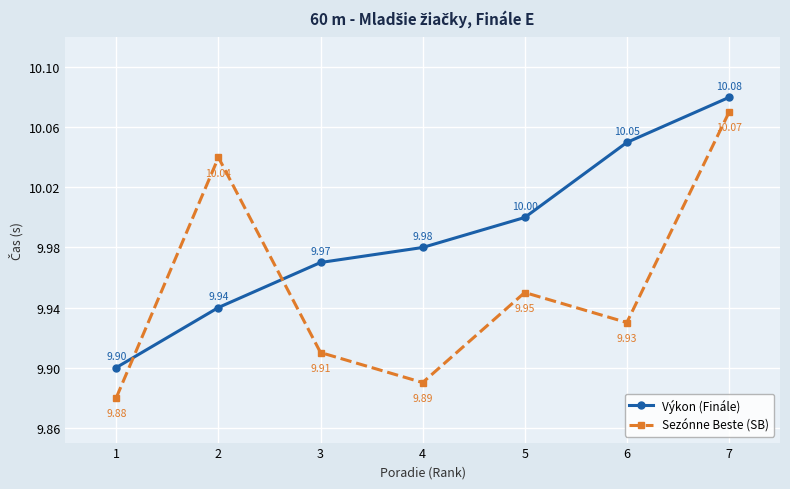

Which series has the largest total across all categories?

Výkon (Finále)